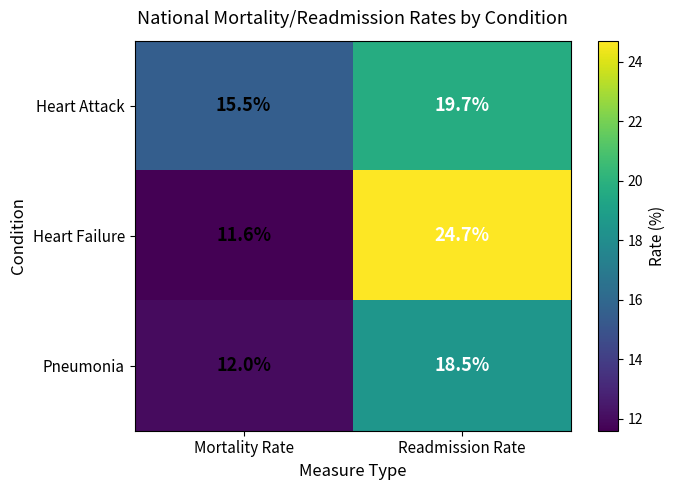

Reading left to right, transcribe all the data shown in this chart.

Heart Attack: Mortality Rate=15.5	Readmission Rate=19.7
Heart Failure: Mortality Rate=11.6	Readmission Rate=24.7
Pneumonia: Mortality Rate=12.0	Readmission Rate=18.5